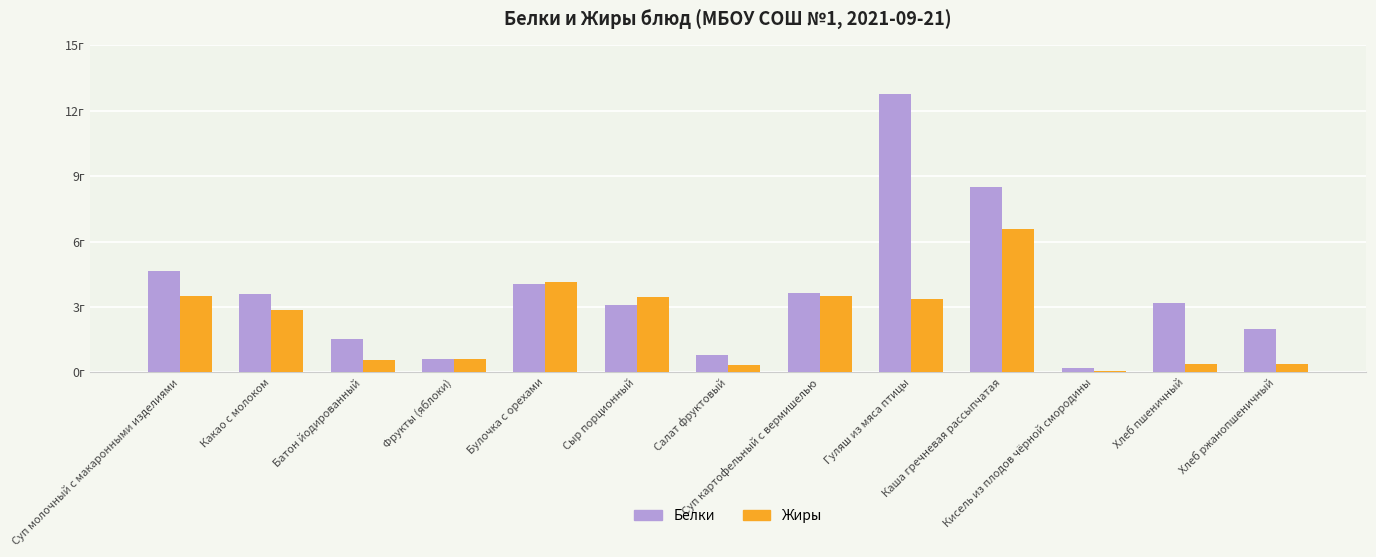

At which category is the sum across all series the highest?

Гуляш из мяса птицы